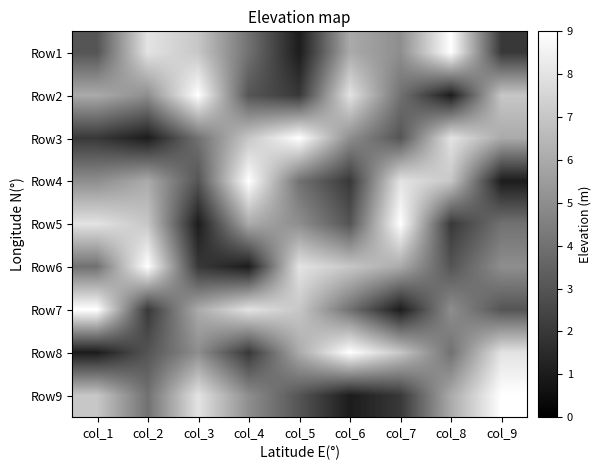

Rank the series by their maximum value, from highest to lowest.

Row1, Row2, Row3, Row4, Row5, Row6, Row7, Row8, Row9